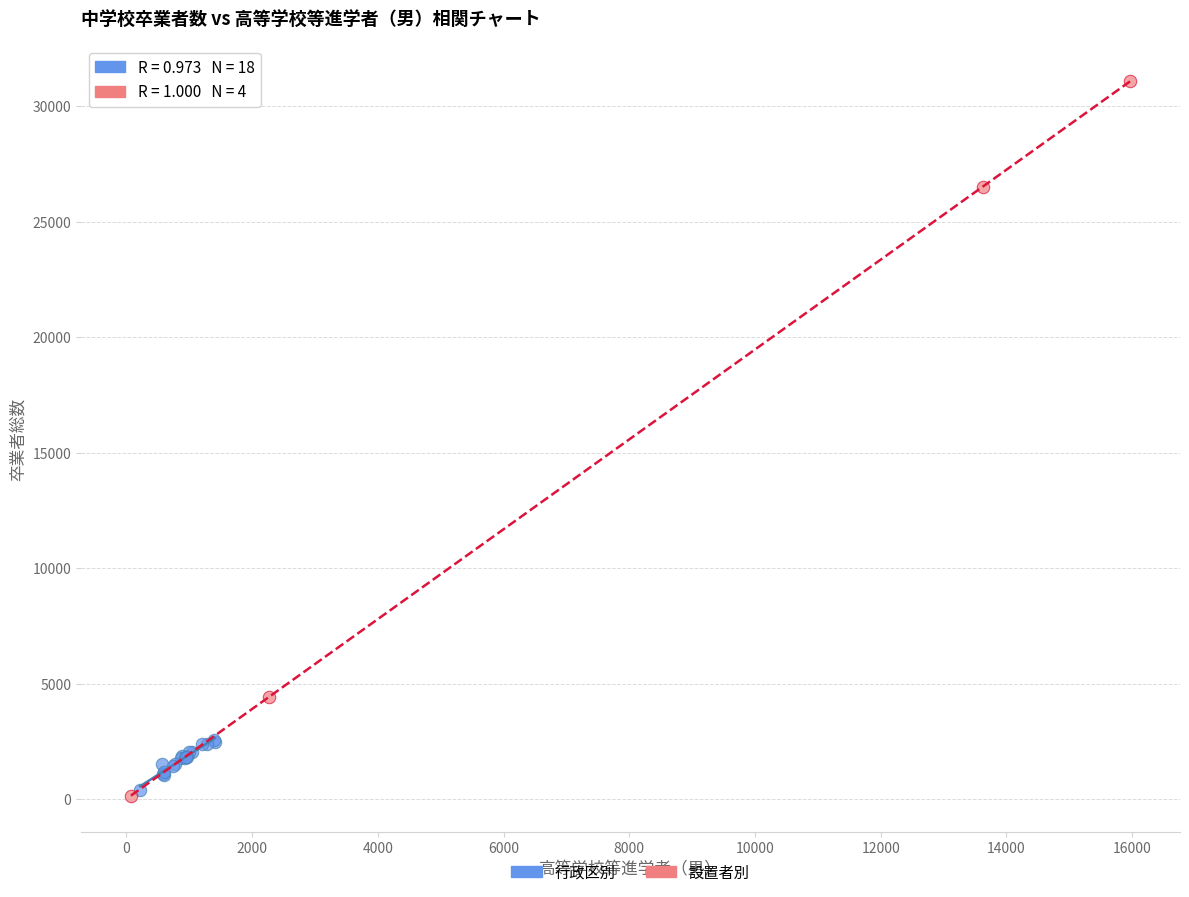

Which series reaches the maximum Y coordinate?

設置者別